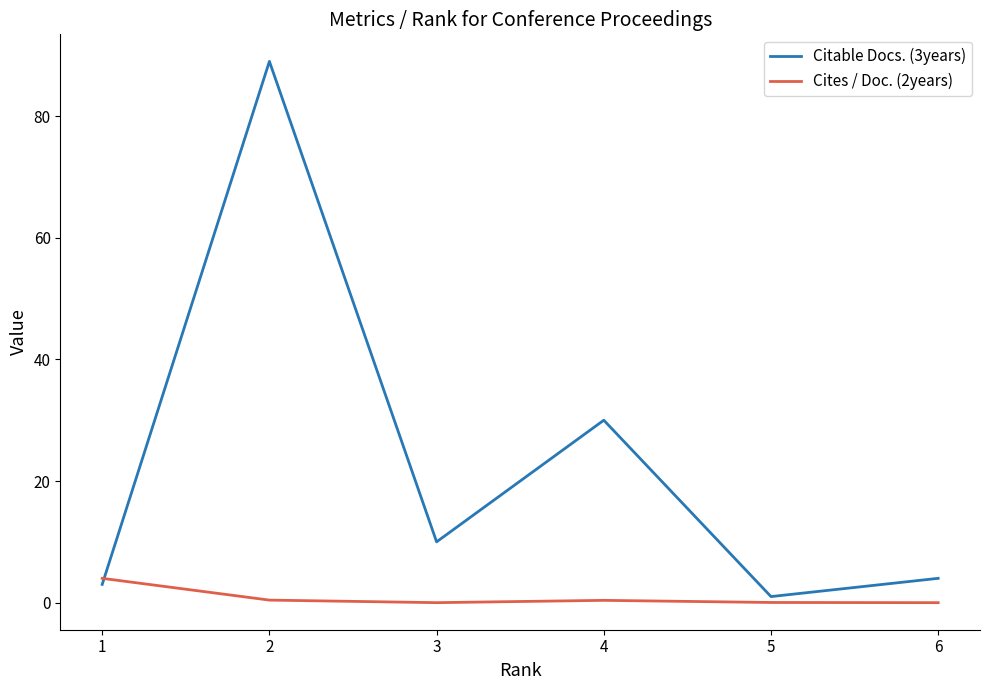

Which series has the largest total across all categories?

Citable Docs. (3years)